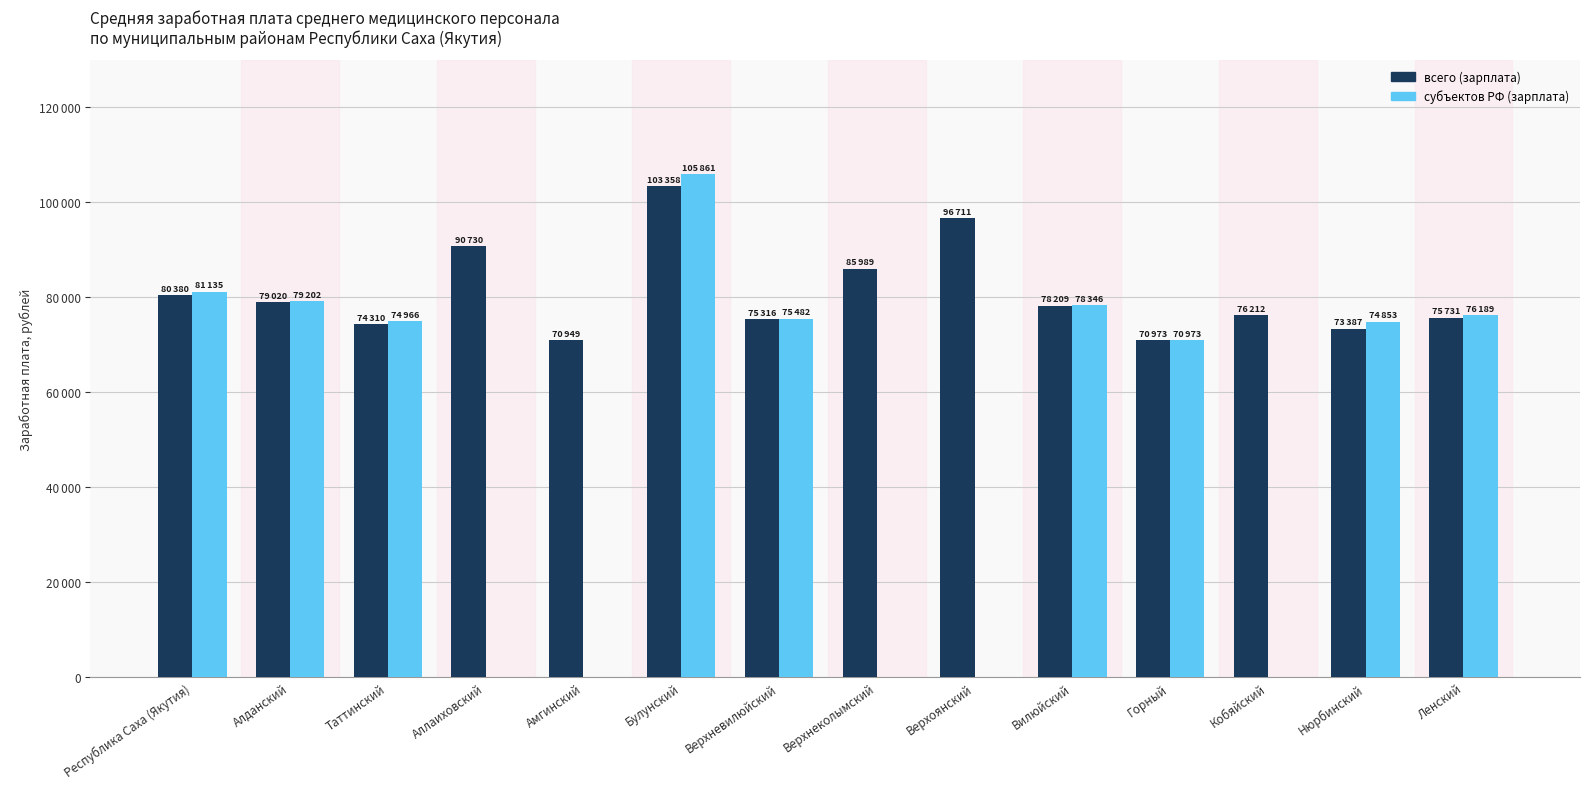

What are all the series names shown in the legend?

всего (зарплата), субъектов РФ (зарплата)